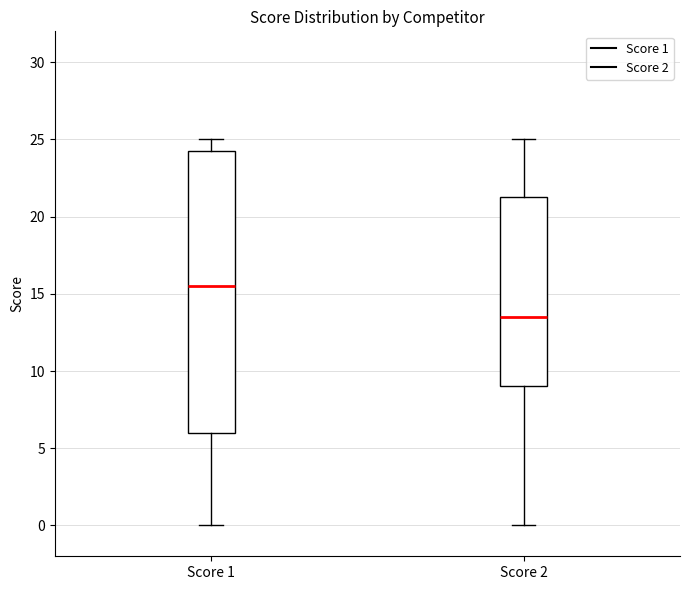

Reading left to right, transcribe this box plot: for each box, give where its median line is, the range the box spans, and where its two whiskers end, as read against the y-axis. The values are not printed on the chart, so give them approximately, as read against the axis.

Score 1: median 15.5, box 6.0 to 24.5, whiskers 0.0 to 25.0
Score 2: median 13.5, box 9.0 to 21.5, whiskers 0.0 to 25.0